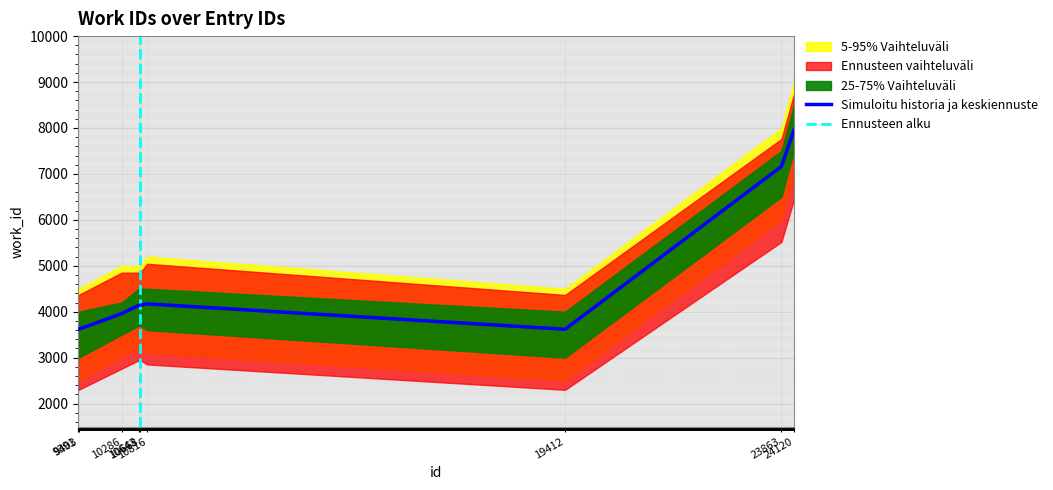

What is the sum of all values?

42379